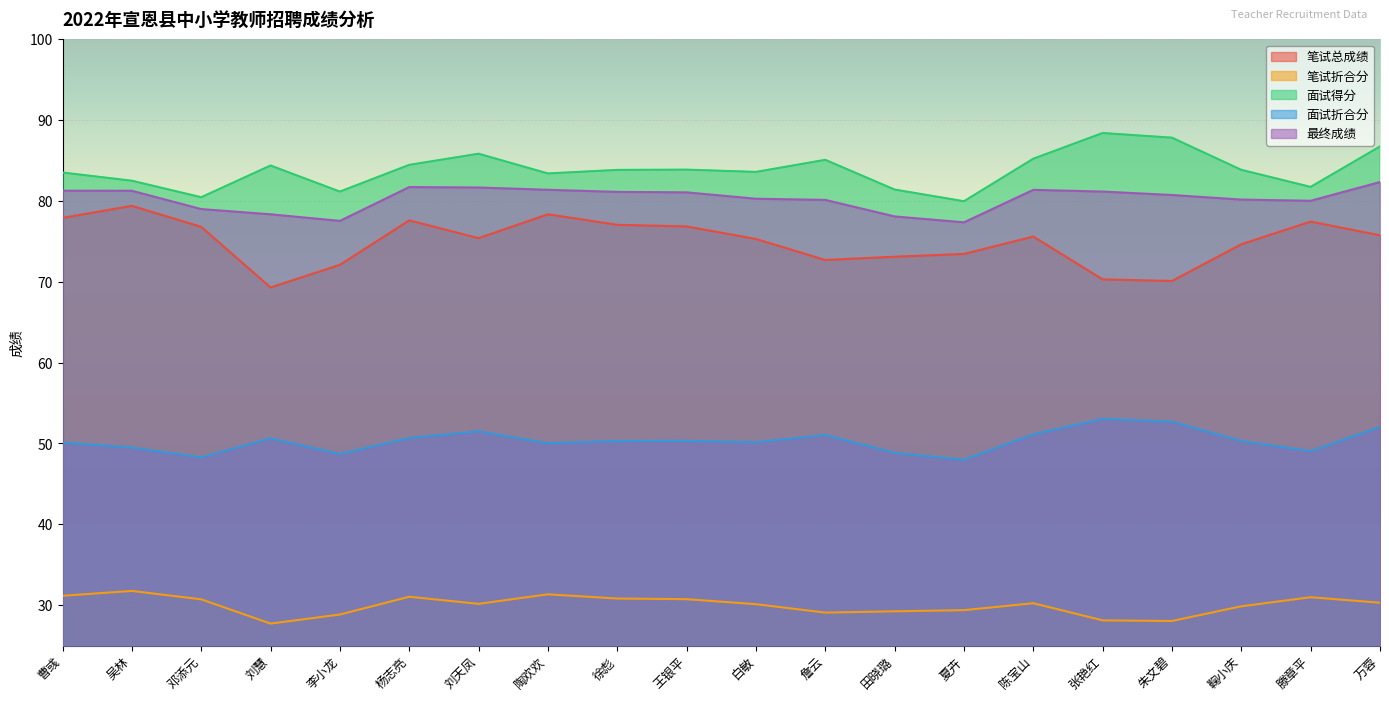

True or false: 最终成绩 and 面试得分 intersect in this chart.

False